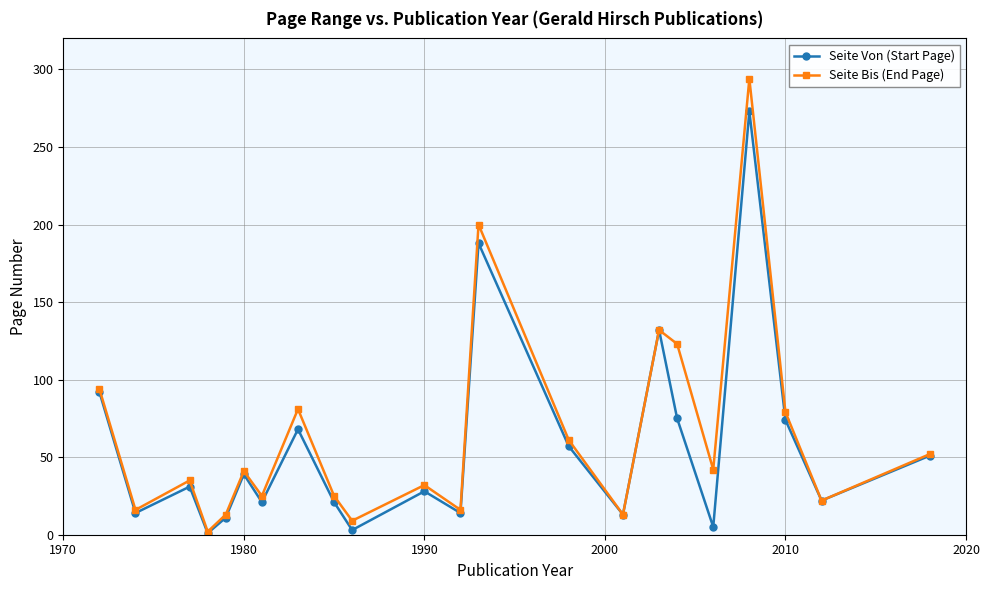

Which series has the widest spread of values?

Seite Bis (End Page)